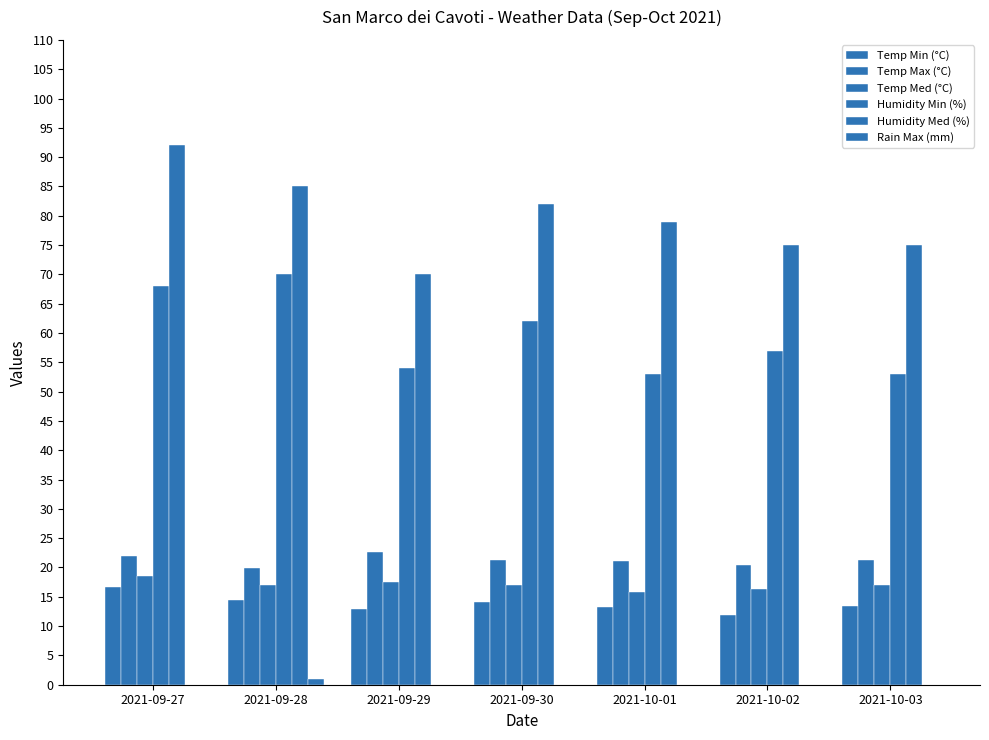

The value of Temp Min (°C) at 2021-09-29 is 17.4. True or false?

False